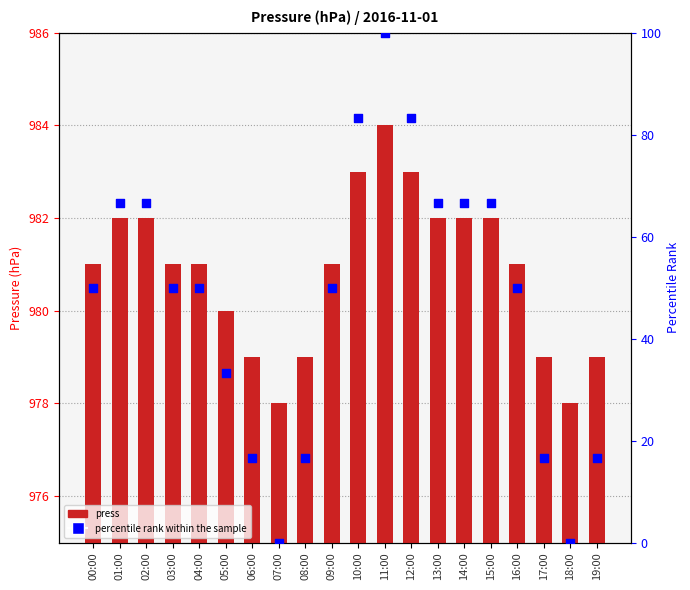

What is the total value across all series at 13:00?

1048.7